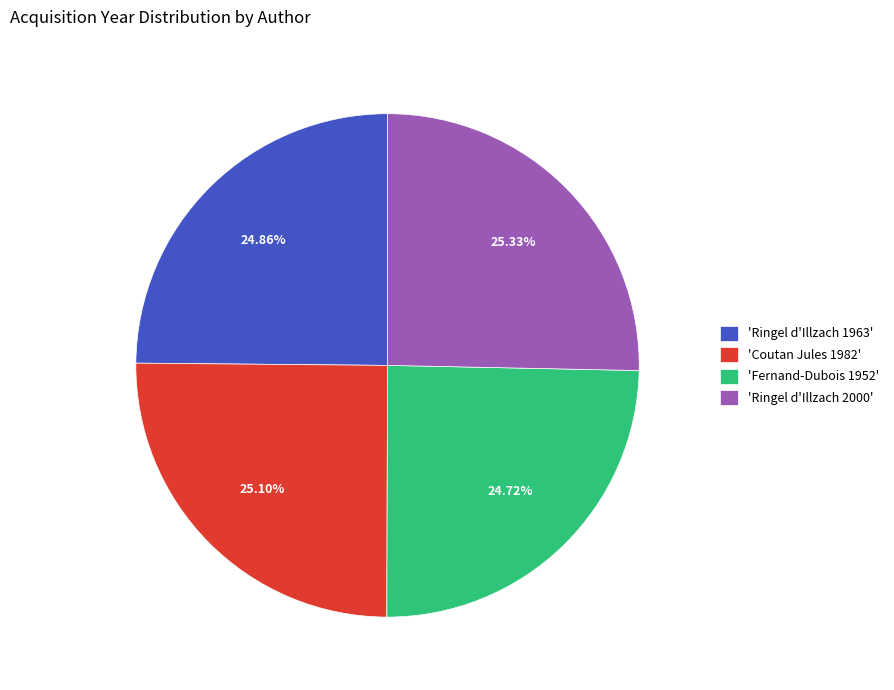

Does 'Ringel d'Illzach 1963' account for over 50% of the chart?

No